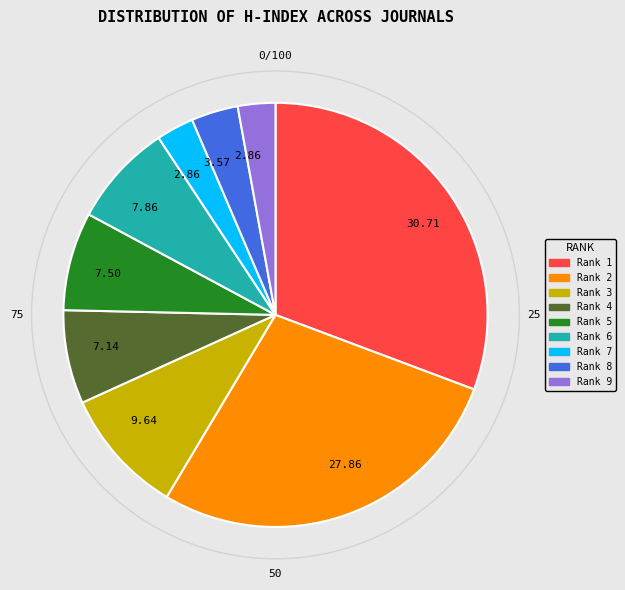

Which category has the biggest portion of the pie?

Rank 1